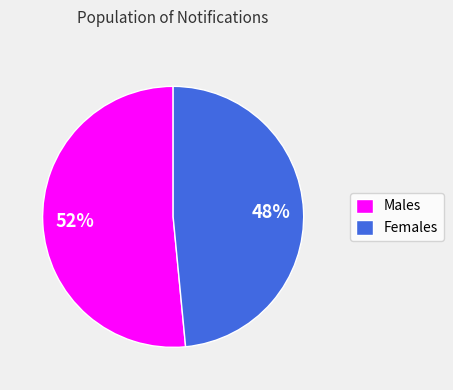

Approximately how many times larger is the value at Females compared to Males?

0.9